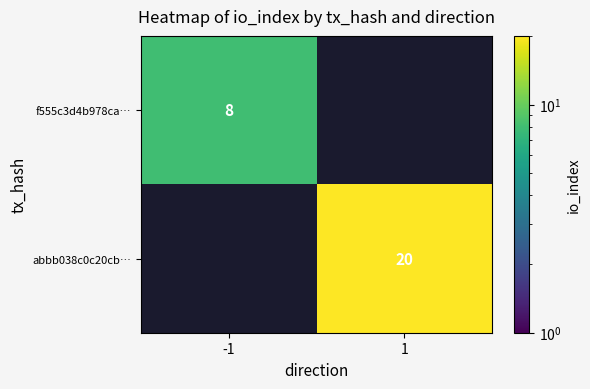

The f555c3d4b978ca… series shows 14 at -1. True or false?

False